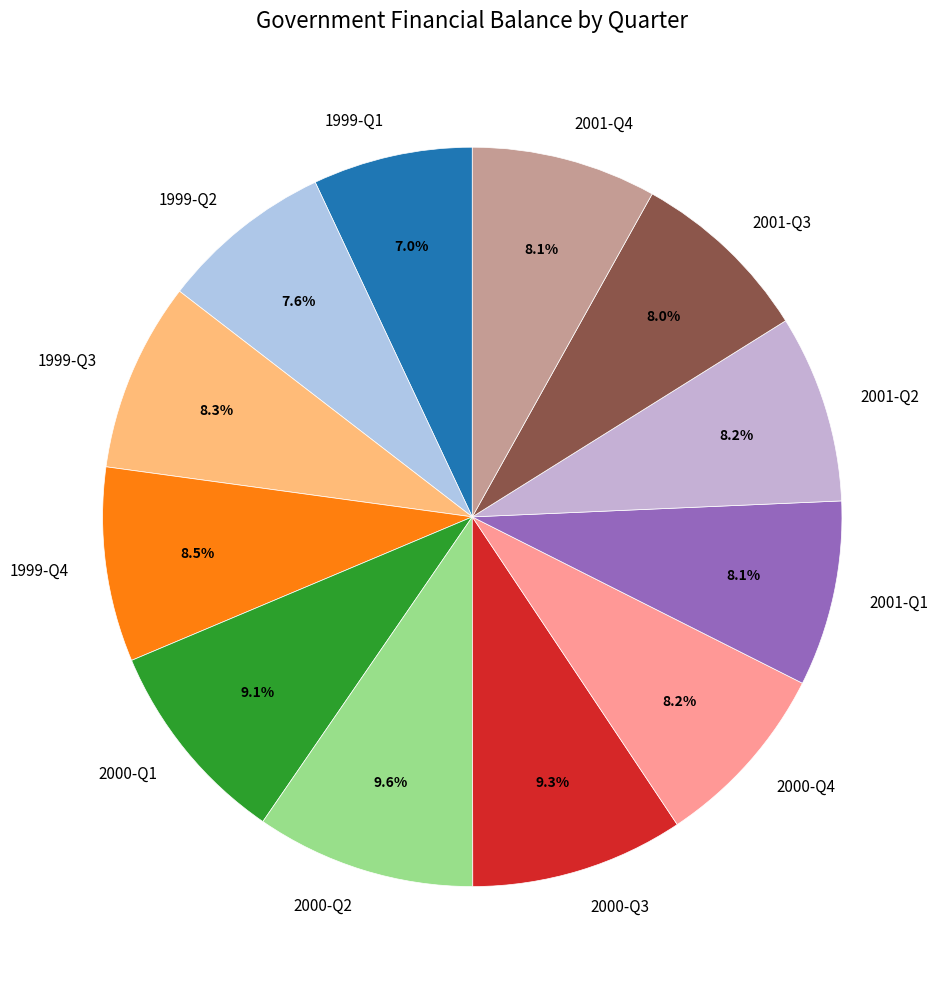

What percentage is the 2001-Q3 slice, to the nearest percent?

8%